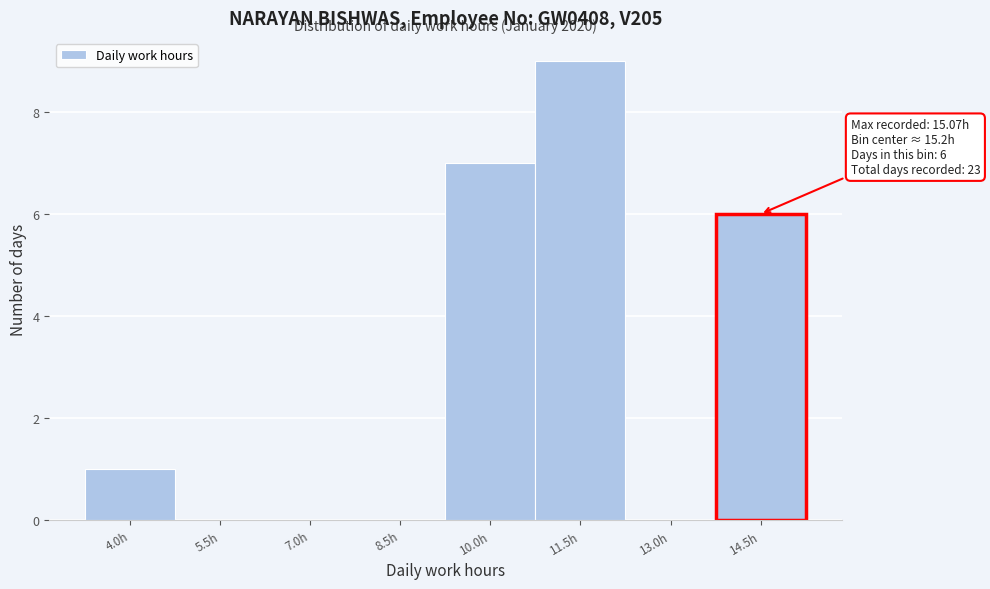

Reading right to left, what are all the values shown in this chart?

14.5h=6	13.0h=0	11.5h=9	10.0h=7	8.5h=0	7.0h=0	5.5h=0	4.0h=1